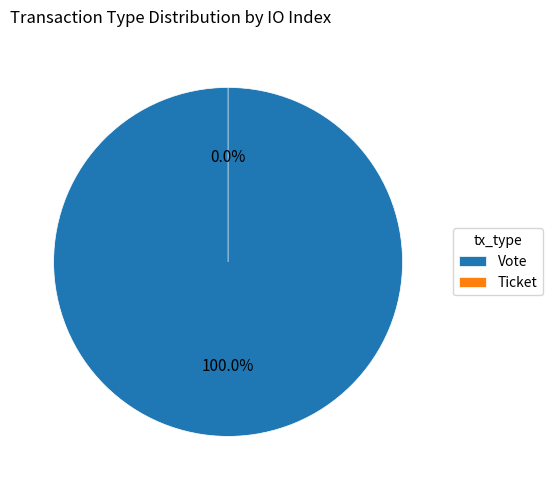

What is the largest slice in the pie chart?

Vote